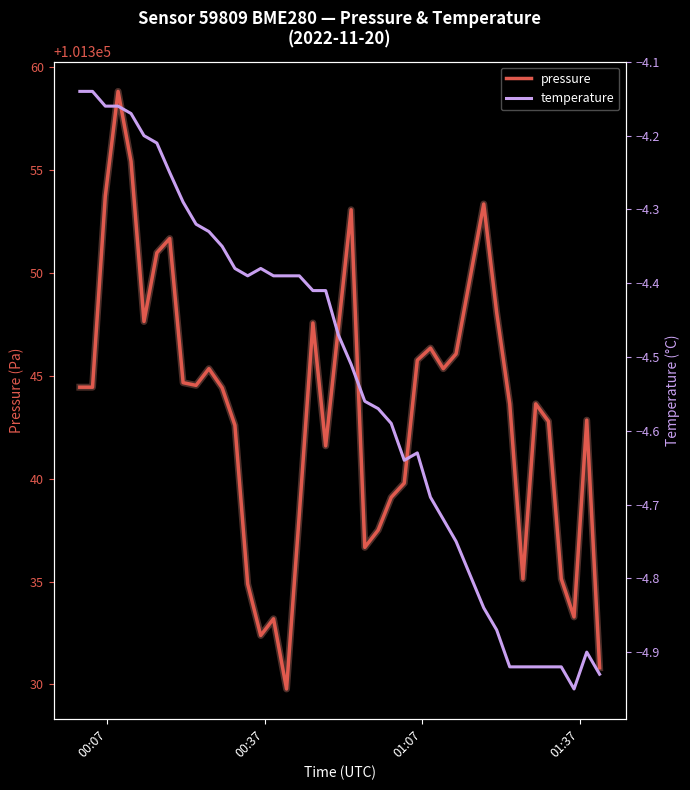

What is the maximum value for pressure?

101358.8